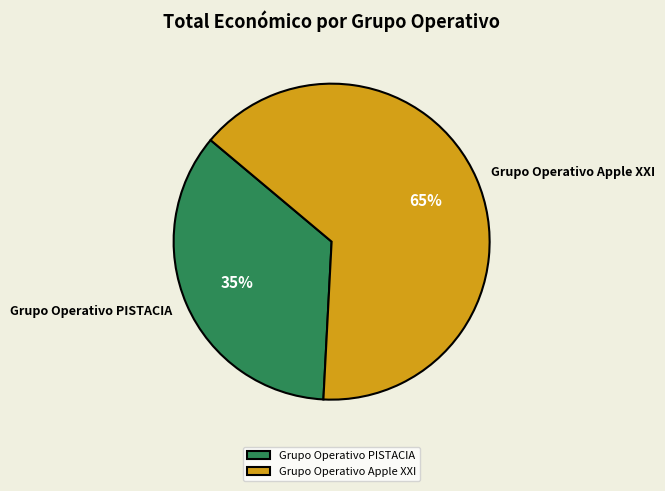

To the nearest percent, what is the combined percentage of Grupo Operativo Apple XXI and Grupo Operativo PISTACIA?

100%